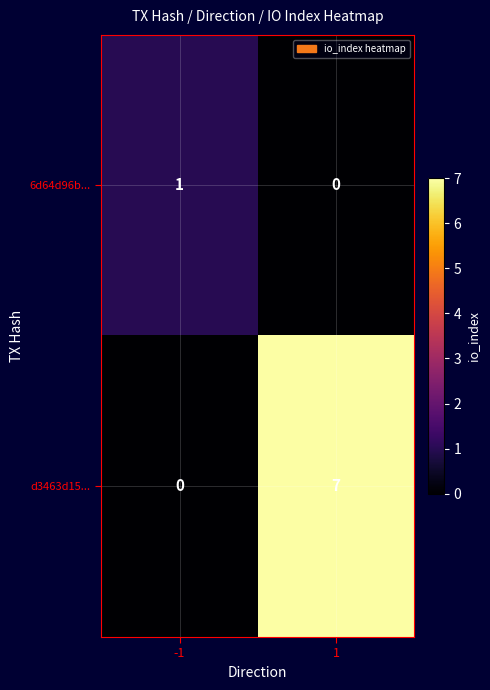

Which series has the largest total across all categories?

d3463d15...